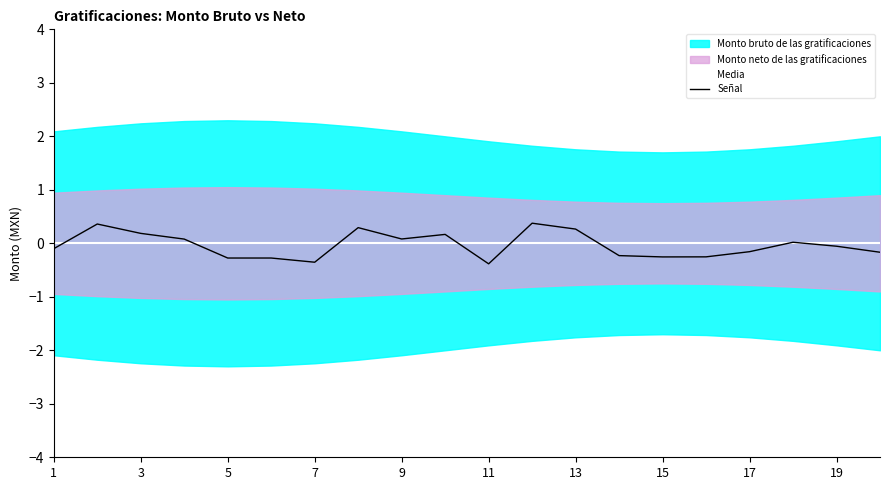

True or false: Media has more than 0 interior local peaks.

False